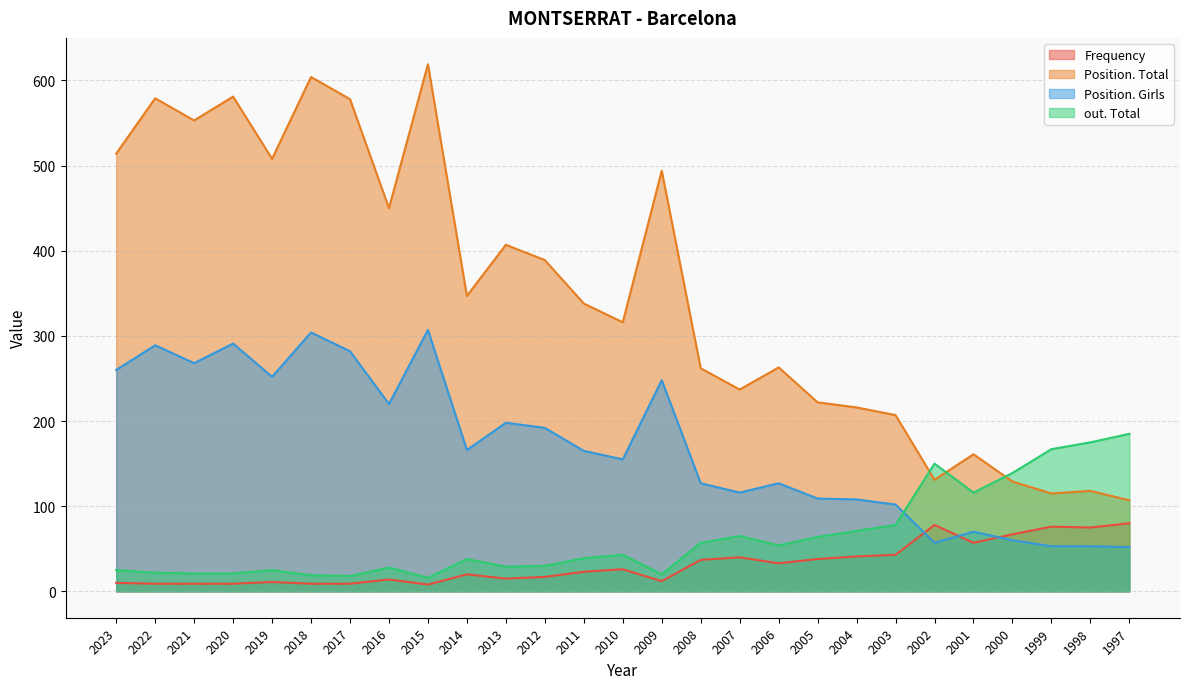

What is the value of the Frequency point at the 12th from the left?

17